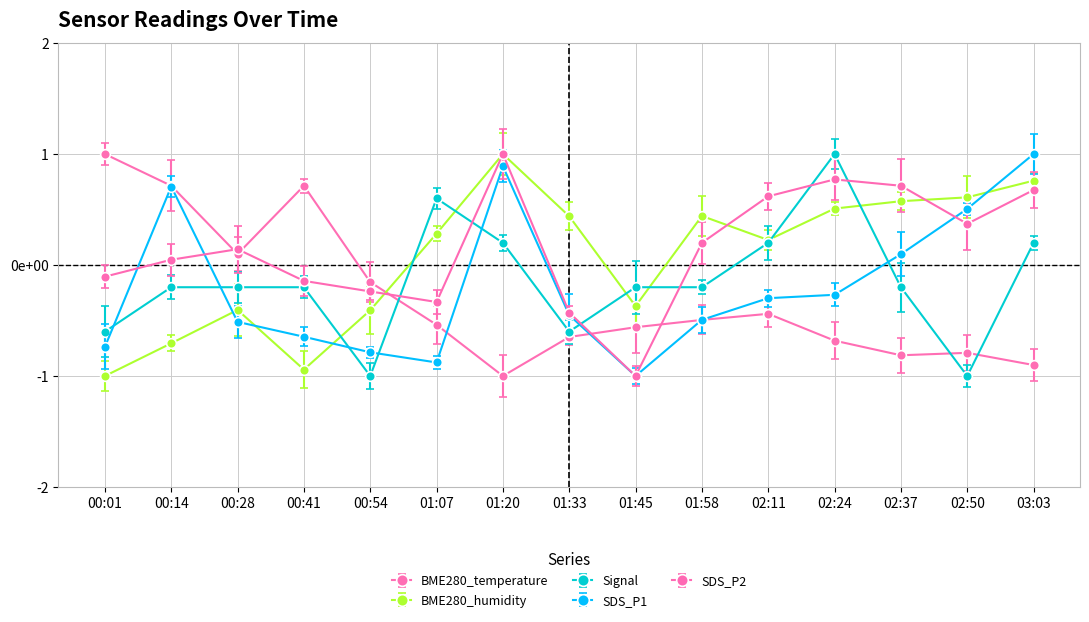

What is the total value across all series at 03:03?

1.7